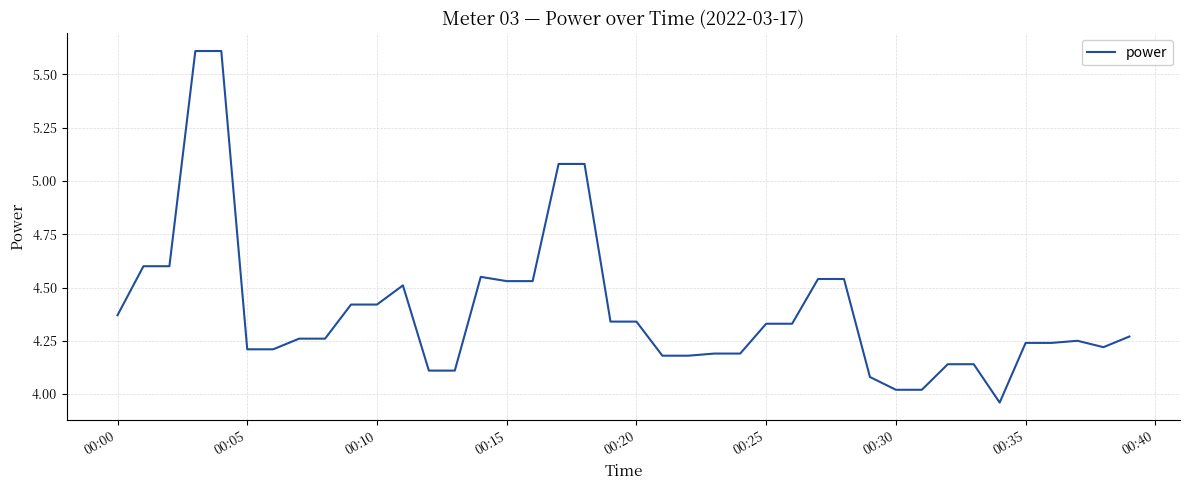

What is the maximum value shown in the chart?

5.6